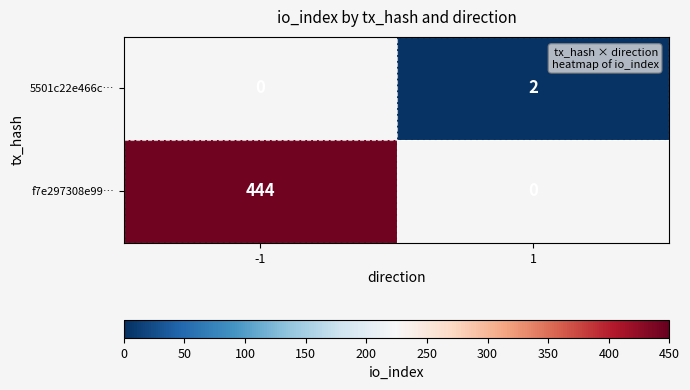

The value of 5501c22e466c… at 1 is 2. True or false?

True